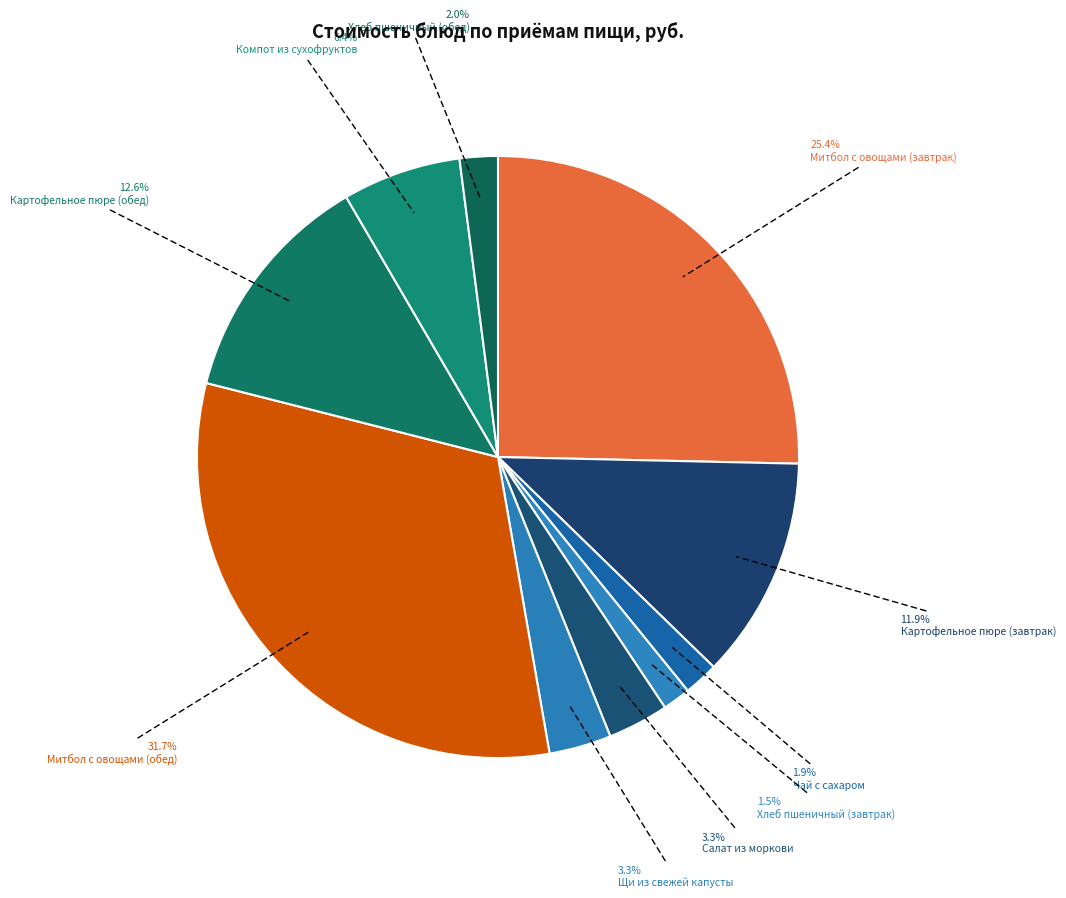

Count the number of slices in the pie.

10